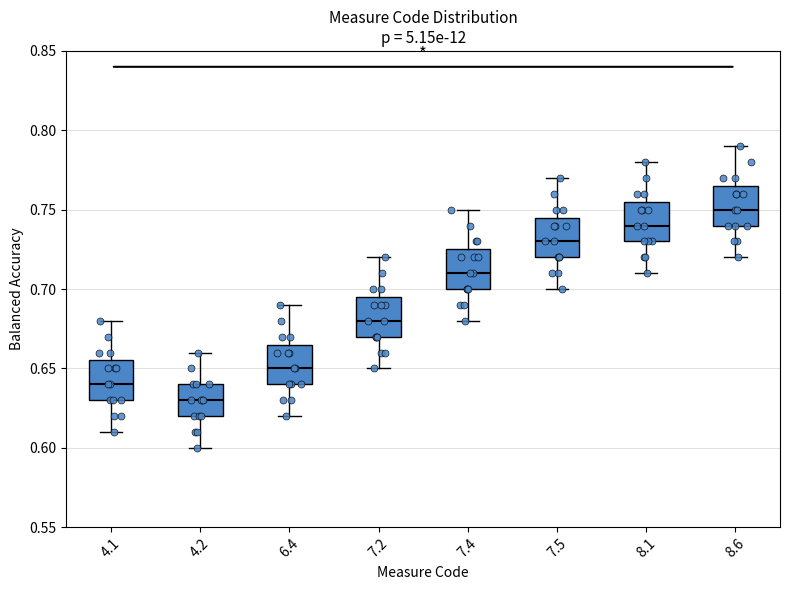

Reading left to right, read every box against the y-axis: the position of its median line, the range the box covers, and the ends of its whiskers. The values are not printed on the chart, so give them approximately, as read against the axis.

4.1: median 0.640, box 0.630 to 0.655, whiskers 0.610 to 0.680
4.2: median 0.630, box 0.620 to 0.640, whiskers 0.600 to 0.660
6.4: median 0.650, box 0.640 to 0.665, whiskers 0.620 to 0.690
7.2: median 0.680, box 0.670 to 0.695, whiskers 0.650 to 0.720
7.4: median 0.710, box 0.700 to 0.725, whiskers 0.680 to 0.750
7.5: median 0.730, box 0.720 to 0.745, whiskers 0.700 to 0.770
8.1: median 0.740, box 0.730 to 0.755, whiskers 0.710 to 0.780
8.6: median 0.750, box 0.740 to 0.765, whiskers 0.720 to 0.790